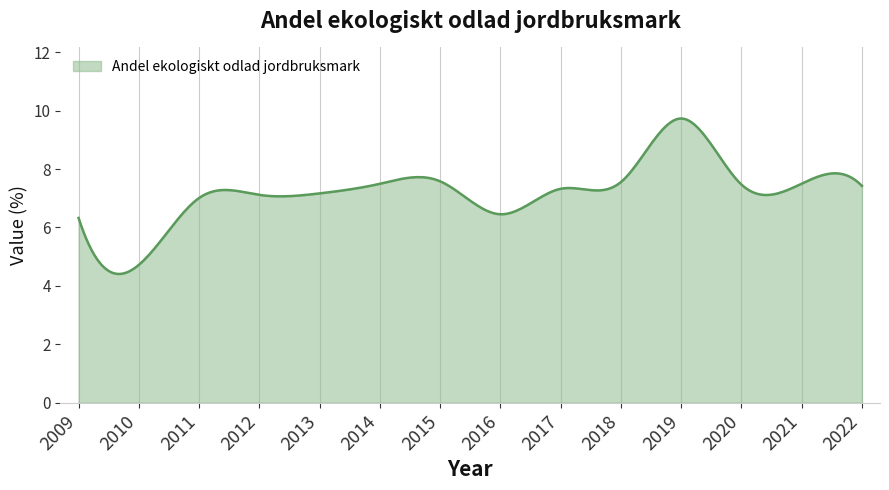

Does the chart display data point markers on the line(s)?

No